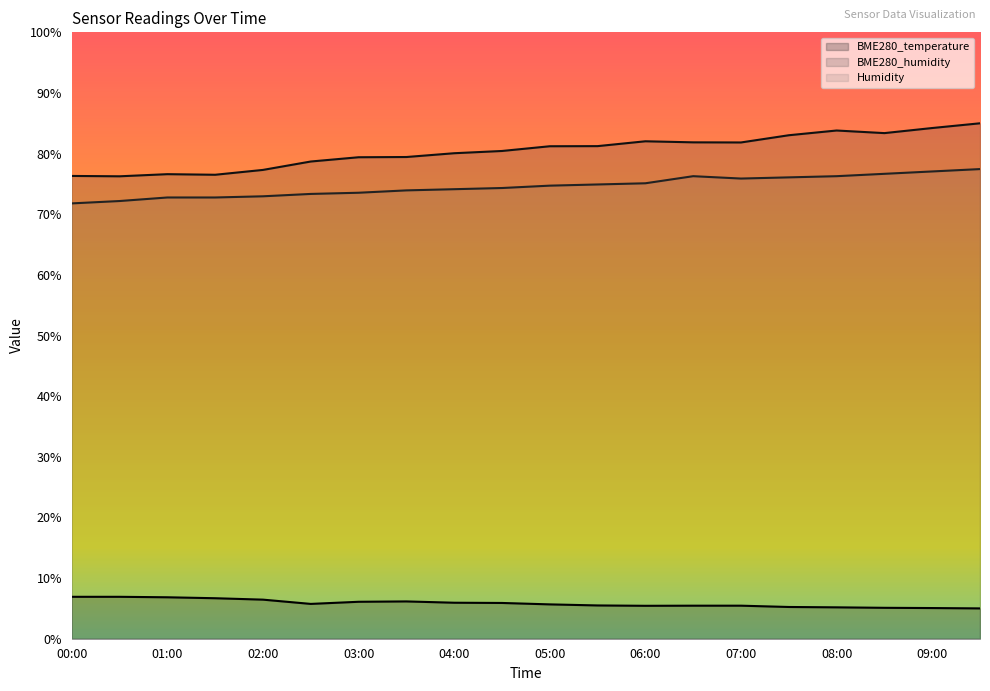

True or false: BME280_humidity and Humidity cross at least once.

False